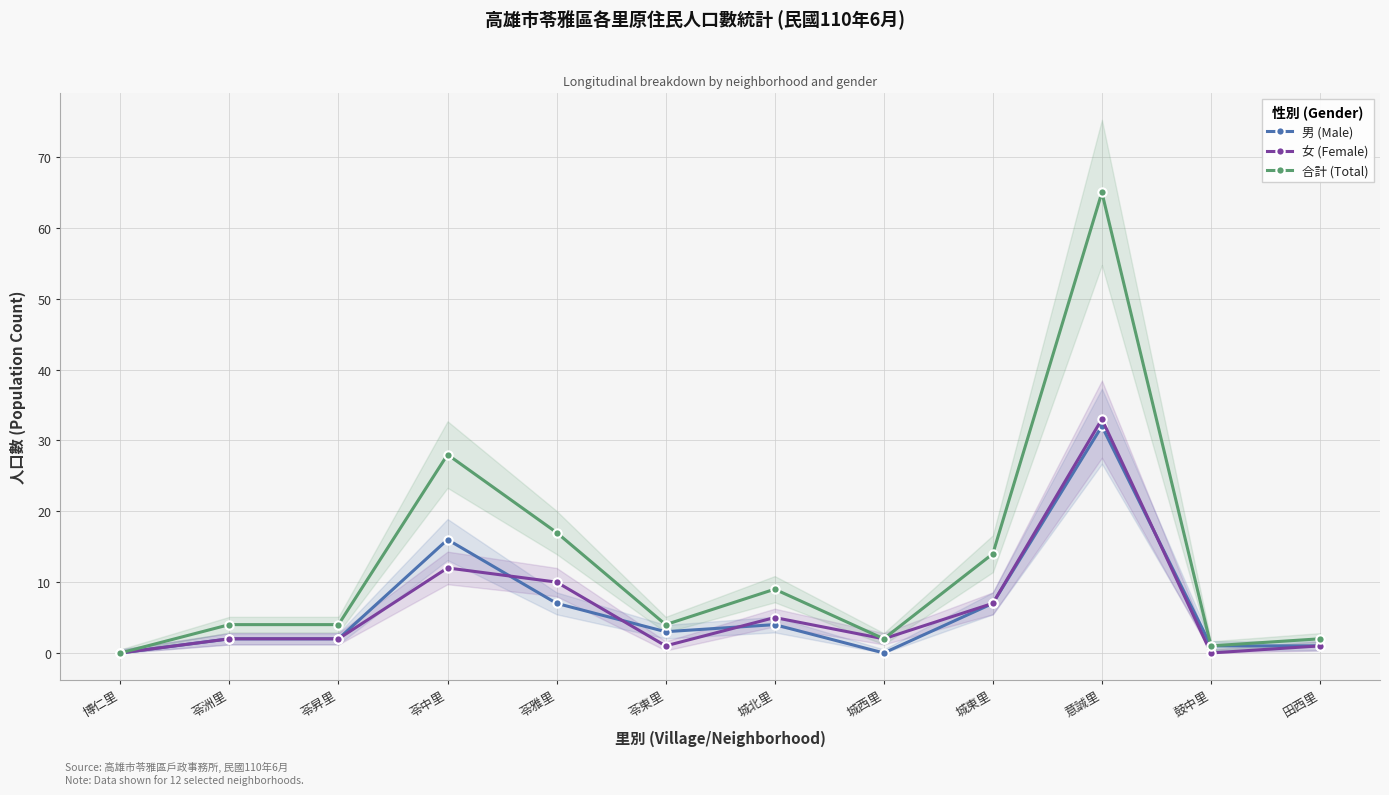

What is the sum of the 男 (Male) values at 城北里 and 城東里?

11